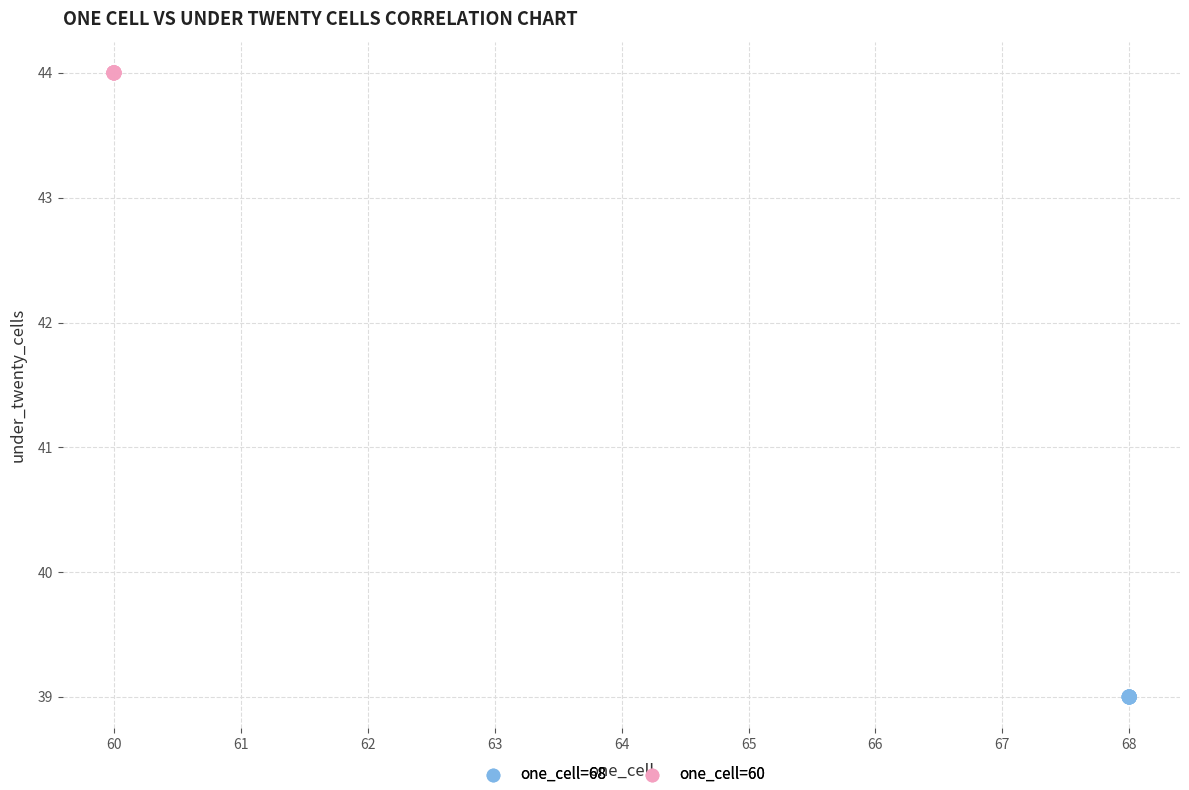

Which series reaches the minimum Y coordinate?

one_cell=68